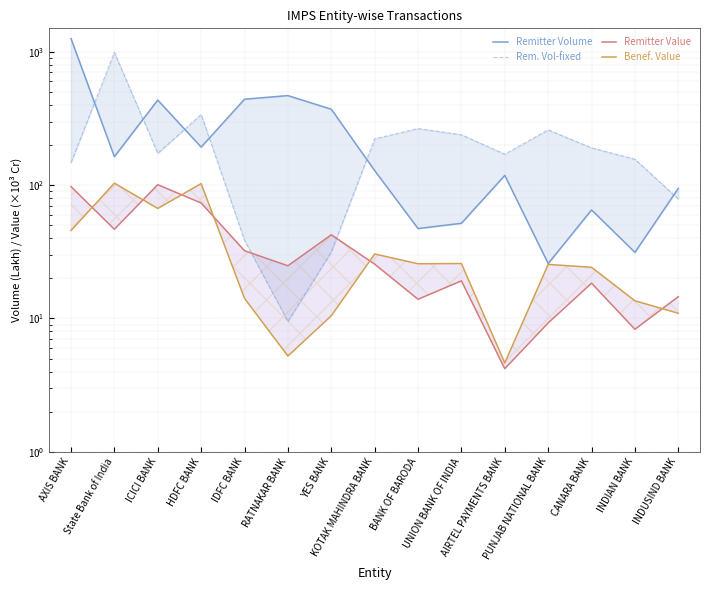

What is the value of the Beneficiary Value (/1000 Cr) point at the 3rd from the left?

66.8